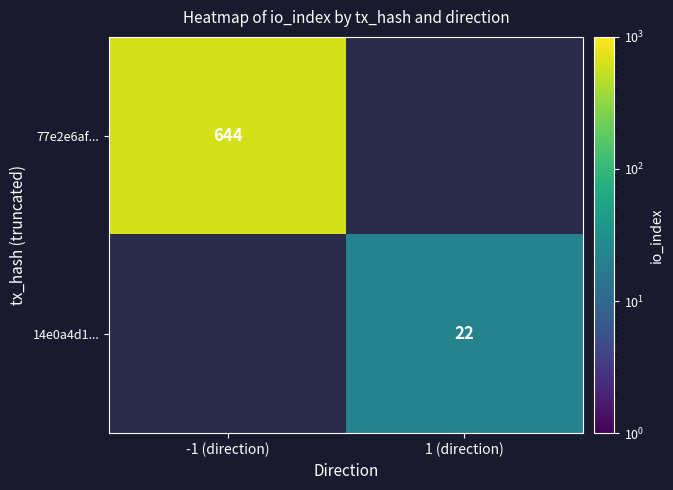

At how many categories does at least one series exceed 378?

1